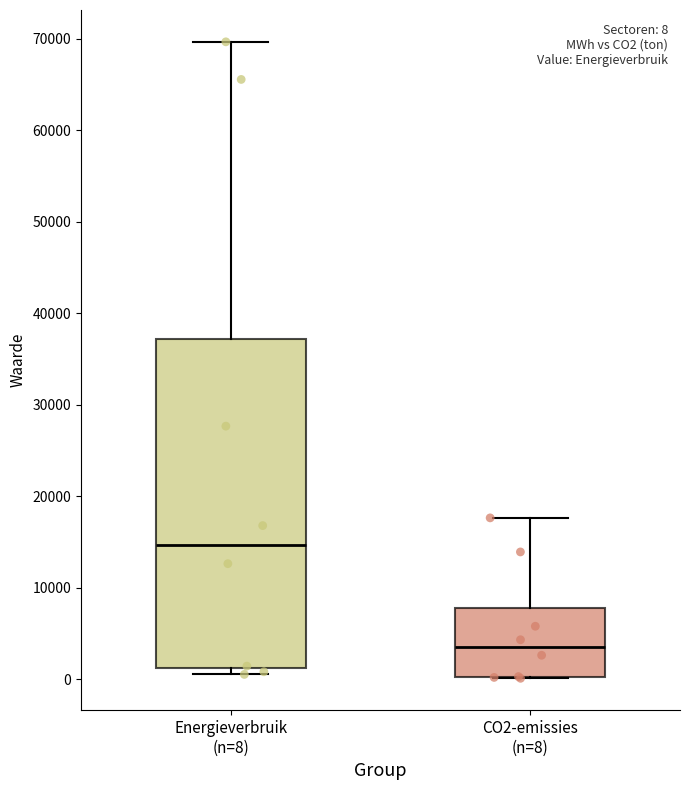

Comparing the boxes themselves (not the whiskers), which one is the tallest?

Energieverbruik (n=8)